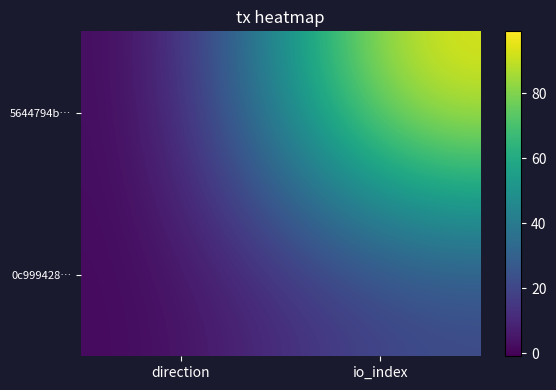

Which category has the lowest value across all series?

direction